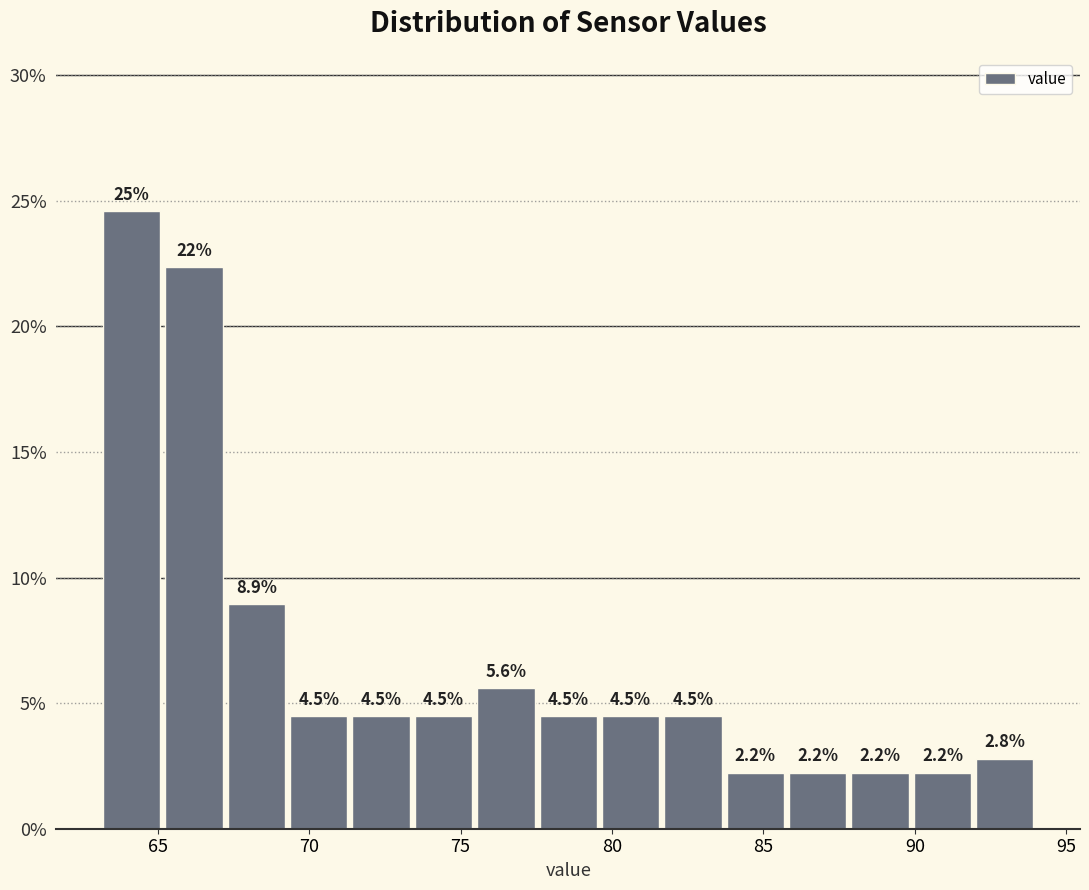

Over which range of the x-axis is the bar tallest?

63.0 to 65.0